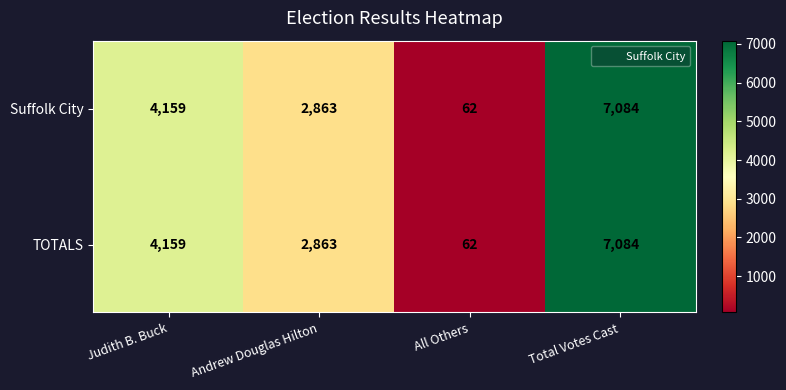

What is the smallest value displayed?

62